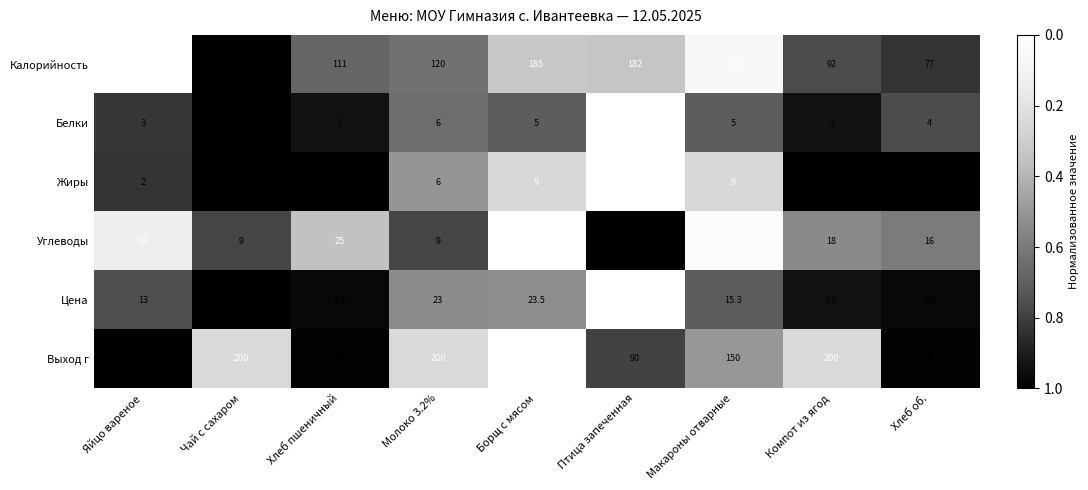

What is the difference between the maximum and minimum values in the Калорийность series?

211.0